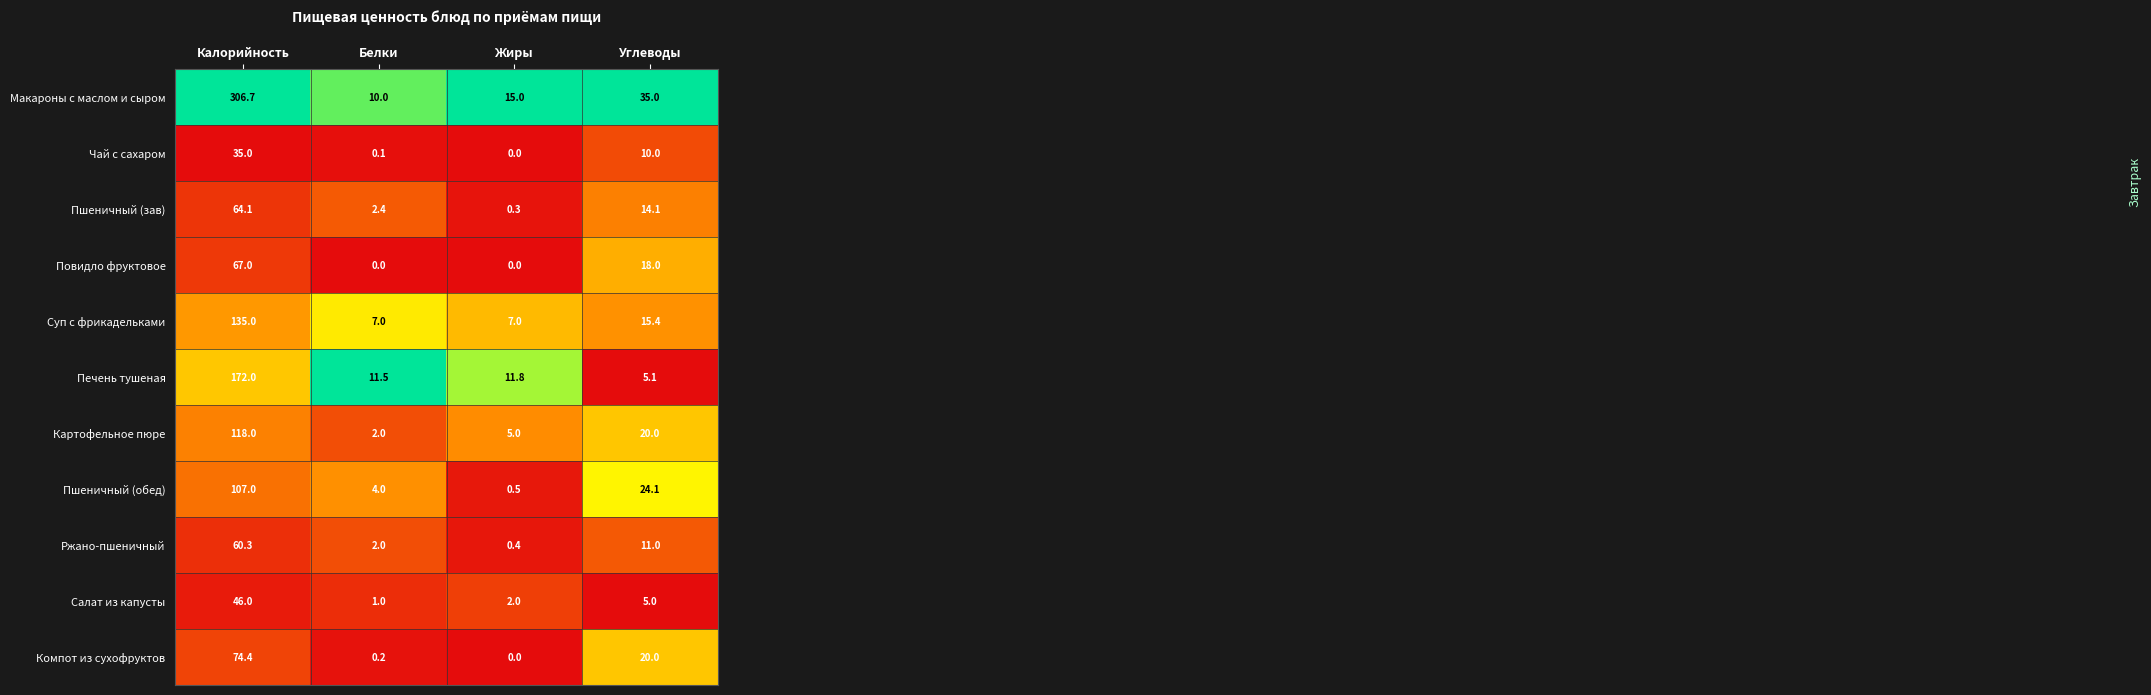

Rank the series by their maximum value, from highest to lowest.

Макароны с маслом и сыром, Печень тушеная, Суп с фрикадельками, Картофельное пюре, Пшеничный (обед), Компот из сухофруктов, Повидло фруктовое, Пшеничный (зав), Ржано-пшеничный, Салат из капусты, Чай с сахаром